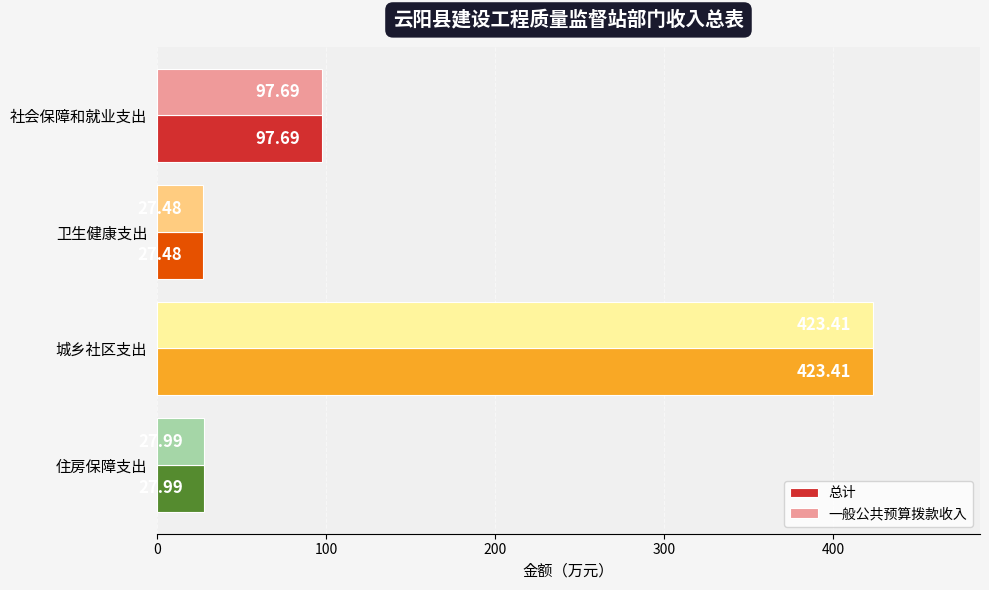

What is the difference between the 总计 values at 社会保障和就业支出 and 城乡社区支出?

325.7